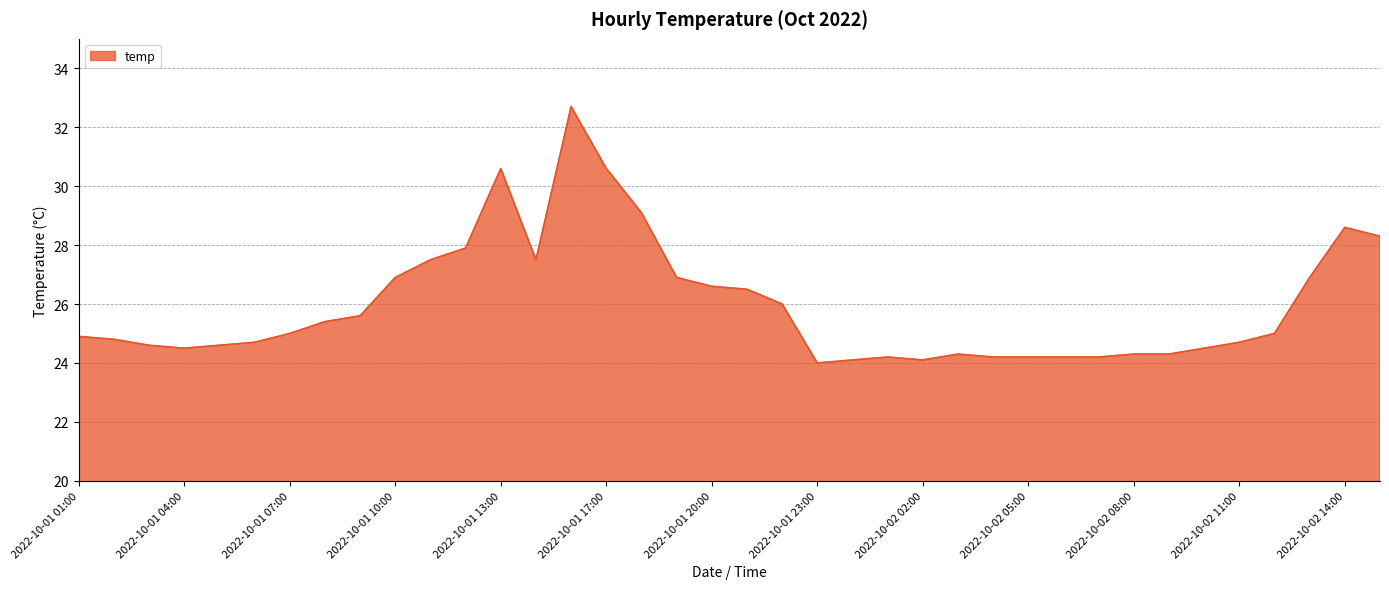

What is the maximum value shown in the chart?

32.7